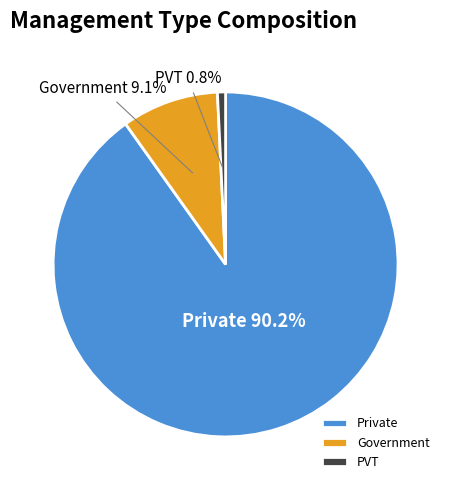

Count the number of slices in the pie.

3